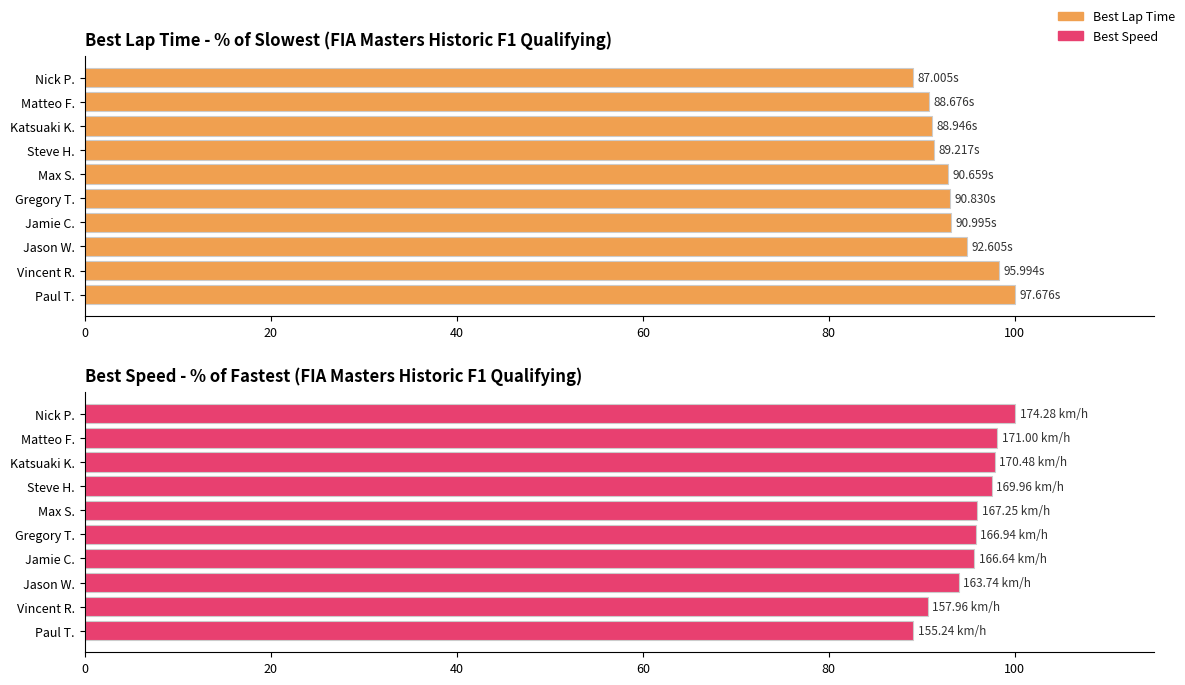

At which category does the chart reach its minimum across all series?

Paul T.